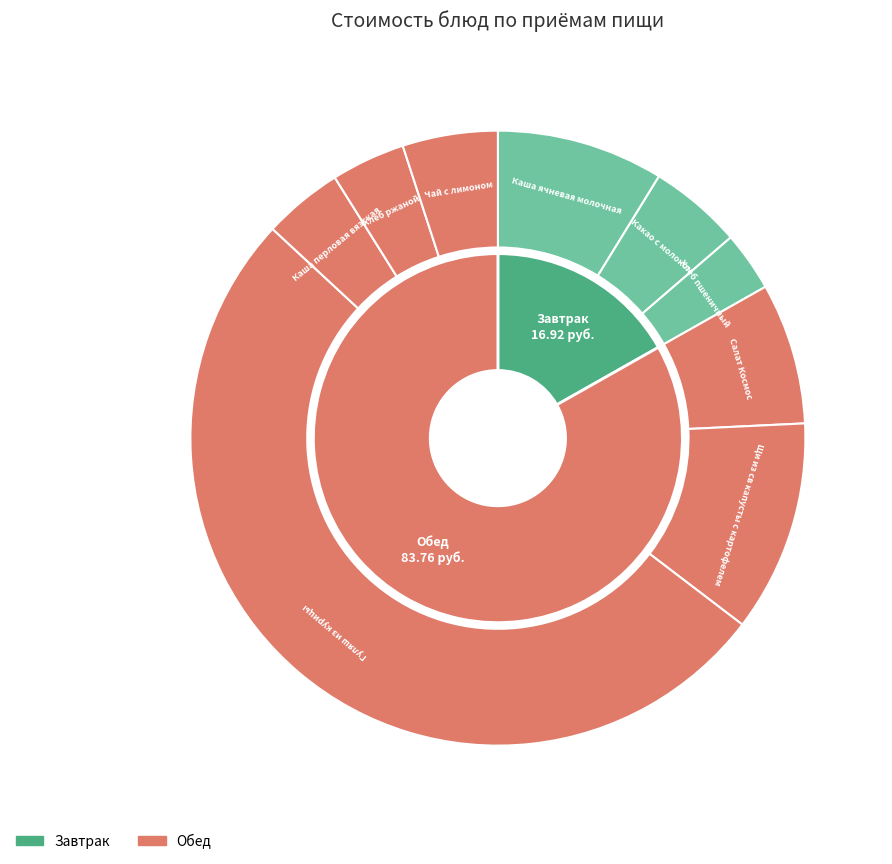

To the nearest percent, what is the combined percentage of Хлеб пшеничный and Каша ячневая молочная?

12%